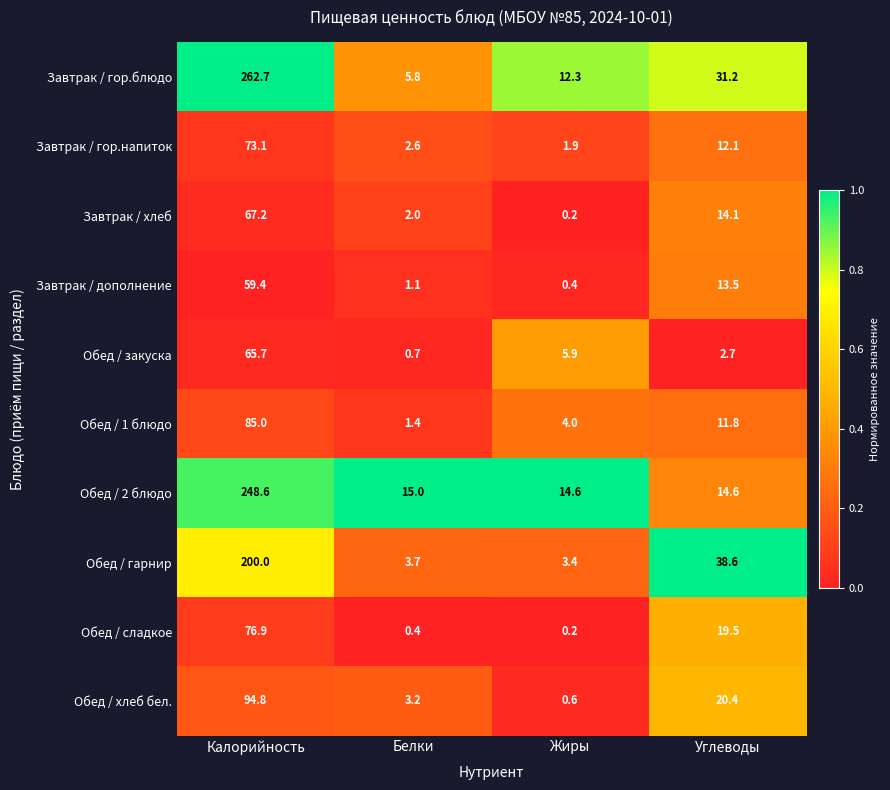

What is the difference between the second highest and minimum values in the Обед / закуска series?

5.2